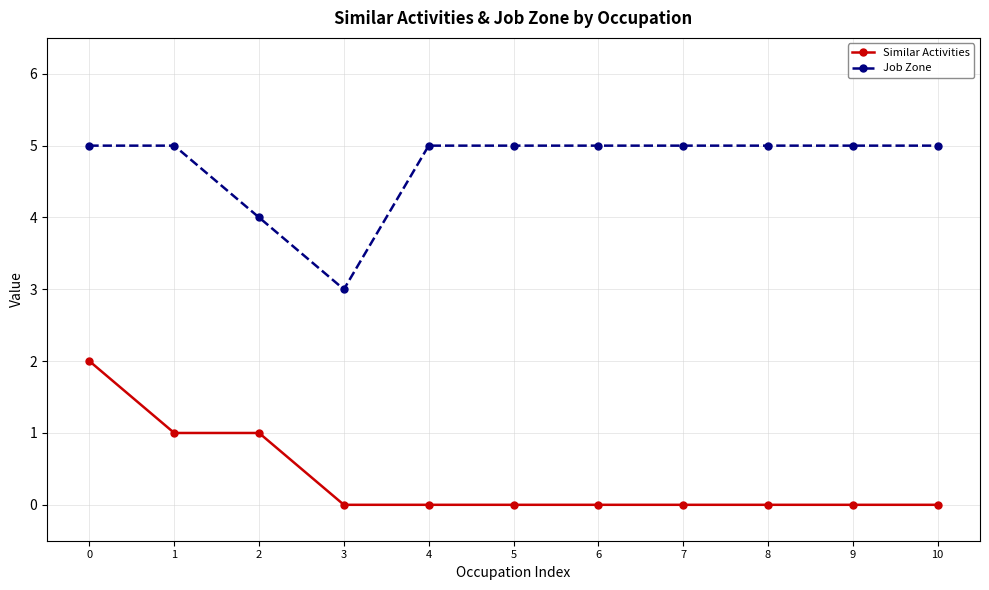

Reading right to left, transcribe all the data shown in this chart.

Similar Activities: 0	0	0	0	0	0	0	0	1	1	2
Job Zone: 5	5	5	5	5	5	5	3	4	5	5